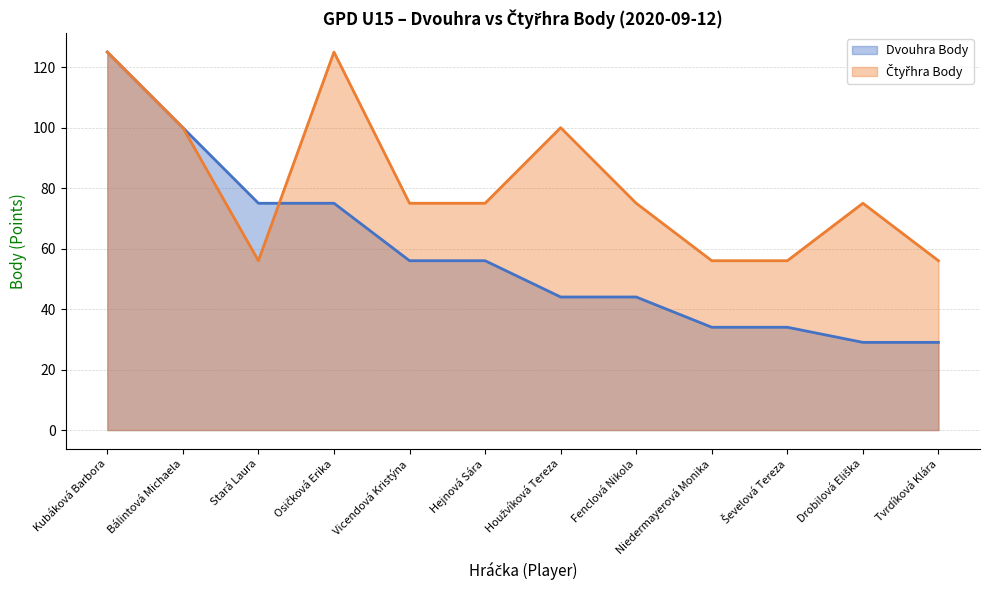

How many lines are shown in the chart?

2